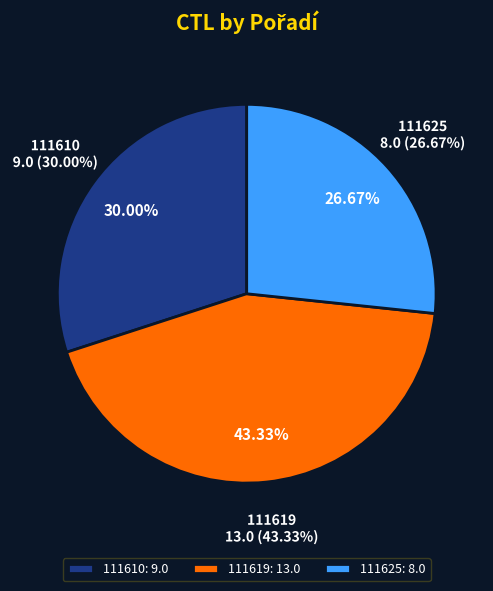

To the nearest percent, what is the difference between the 111625 and 111619 slice percentages?

17%